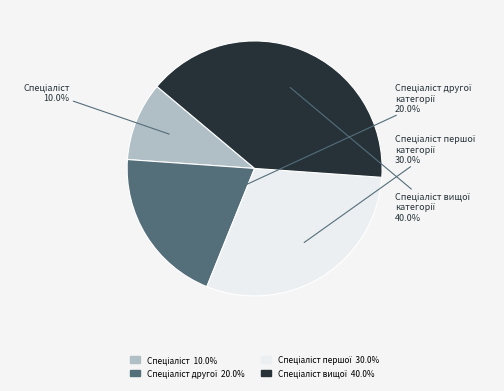

Is there any slice that represents more than half of the pie?

No